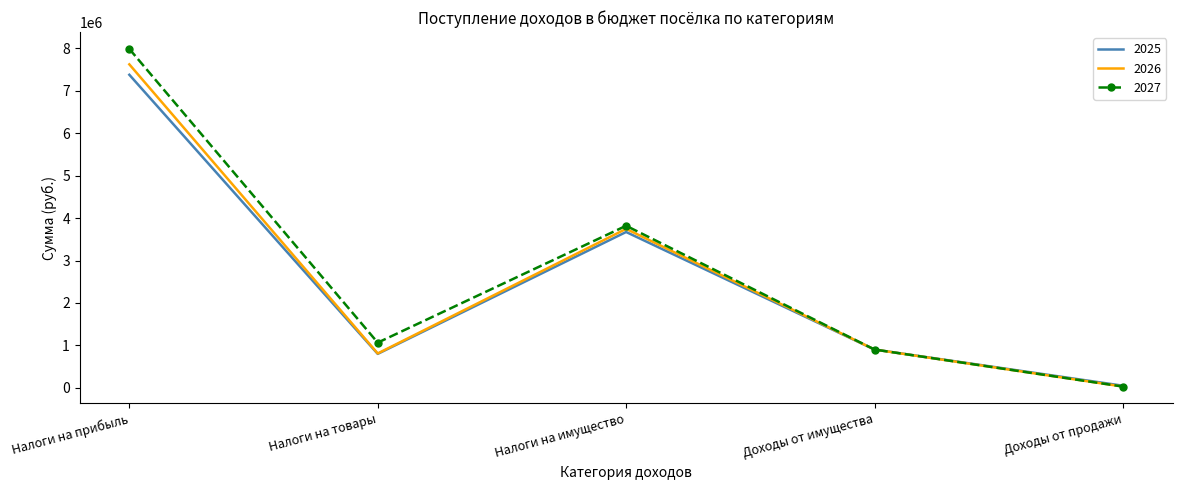

What is the difference between the maximum and minimum values in the 2026 series?

7594652